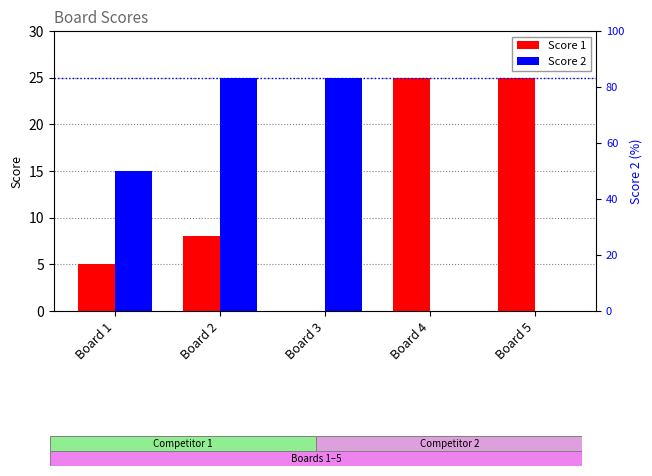

List the series in order of their peak value, lowest first.

Score 1, Score 2